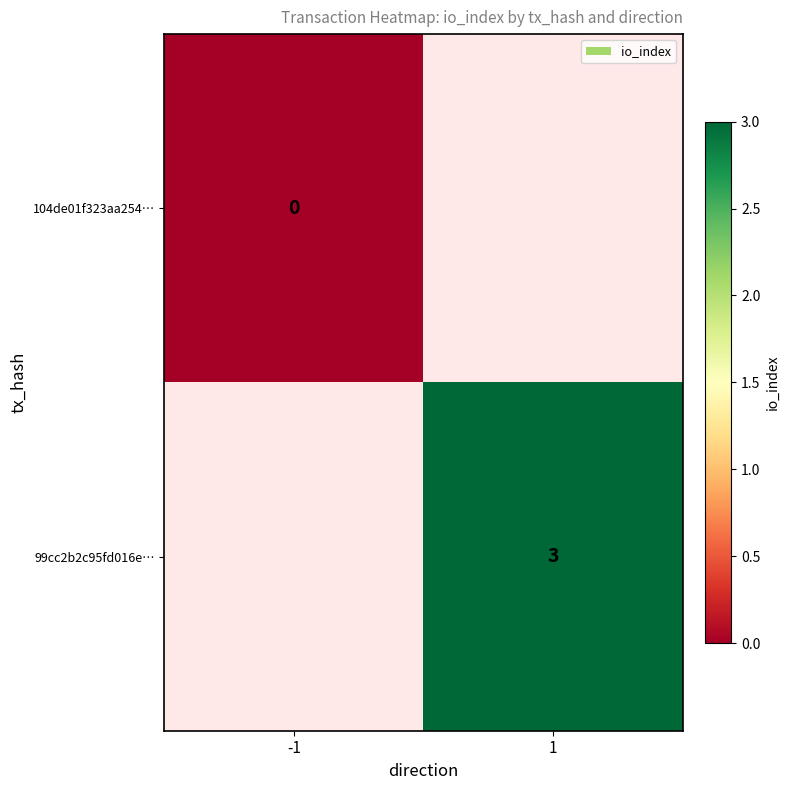

How many data points does each series have?

2